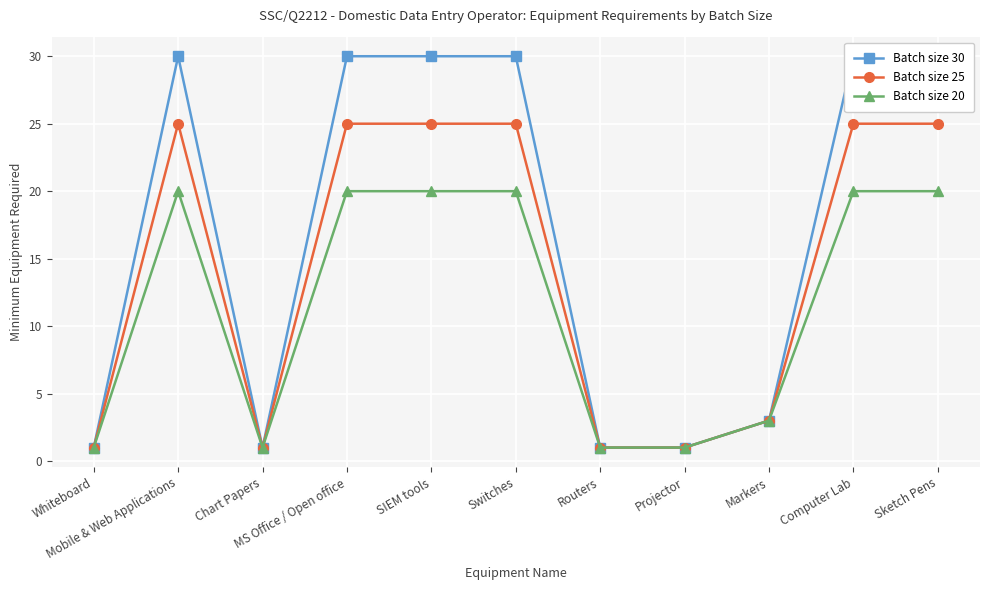

Reading left to right, transcribe all the data shown in this chart.

Batch size 30: Whiteboard=1	Mobile & Web Applications=30	Chart Papers=1	MS Office / Open office=30	SIEM tools=30	Switches=30	Routers=1	Projector=1	Markers=3	Computer Lab=30	Sketch Pens=30
Batch size 25: Whiteboard=1	Mobile & Web Applications=25	Chart Papers=1	MS Office / Open office=25	SIEM tools=25	Switches=25	Routers=1	Projector=1	Markers=3	Computer Lab=25	Sketch Pens=25
Batch size 20: Whiteboard=1	Mobile & Web Applications=20	Chart Papers=1	MS Office / Open office=20	SIEM tools=20	Switches=20	Routers=1	Projector=1	Markers=3	Computer Lab=20	Sketch Pens=20